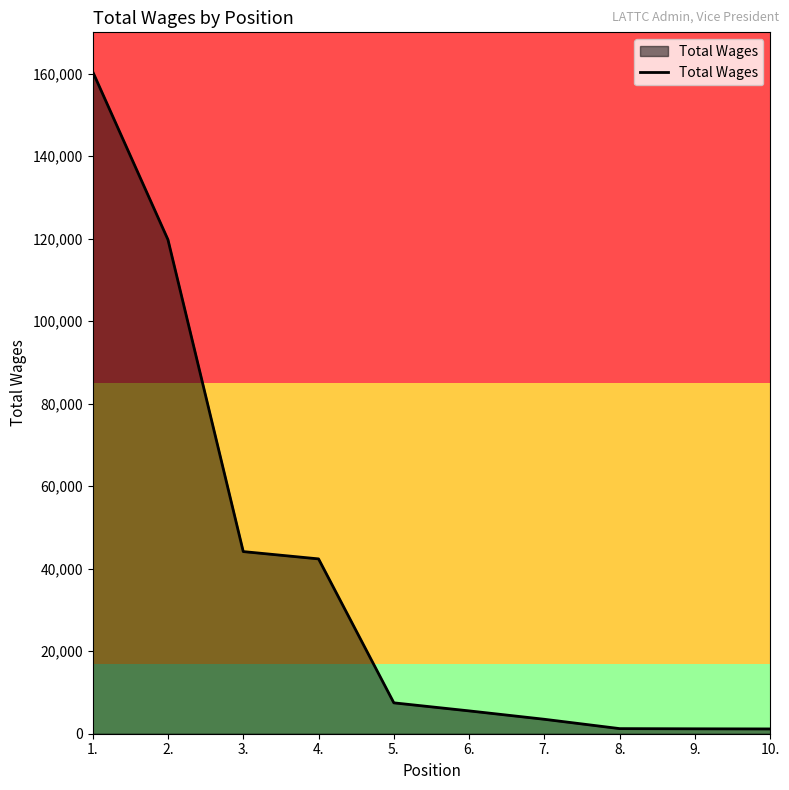

Is it true that the value at 4. is 69272?

False